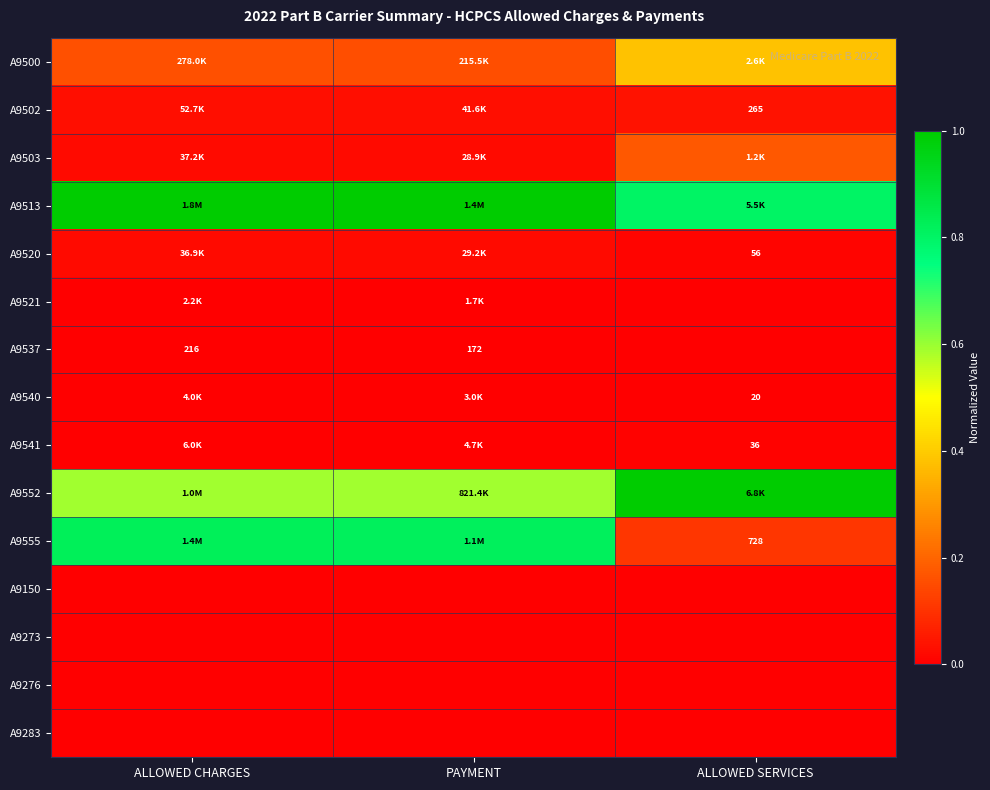

Count the number of categories in the chart.

3